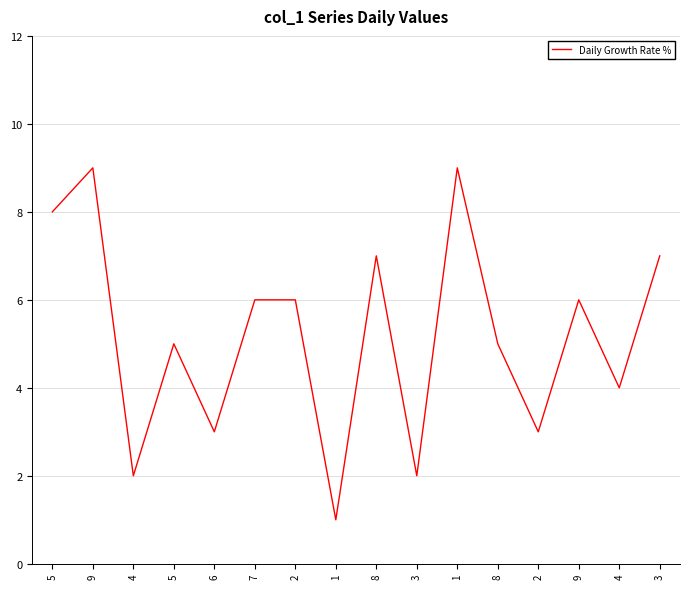

Rank the categories by value from lowest to highest.

1, 4, 3, 6, 2, 4, 5, 8, 7, 2, 9, 8, 3, 5, 9, 1